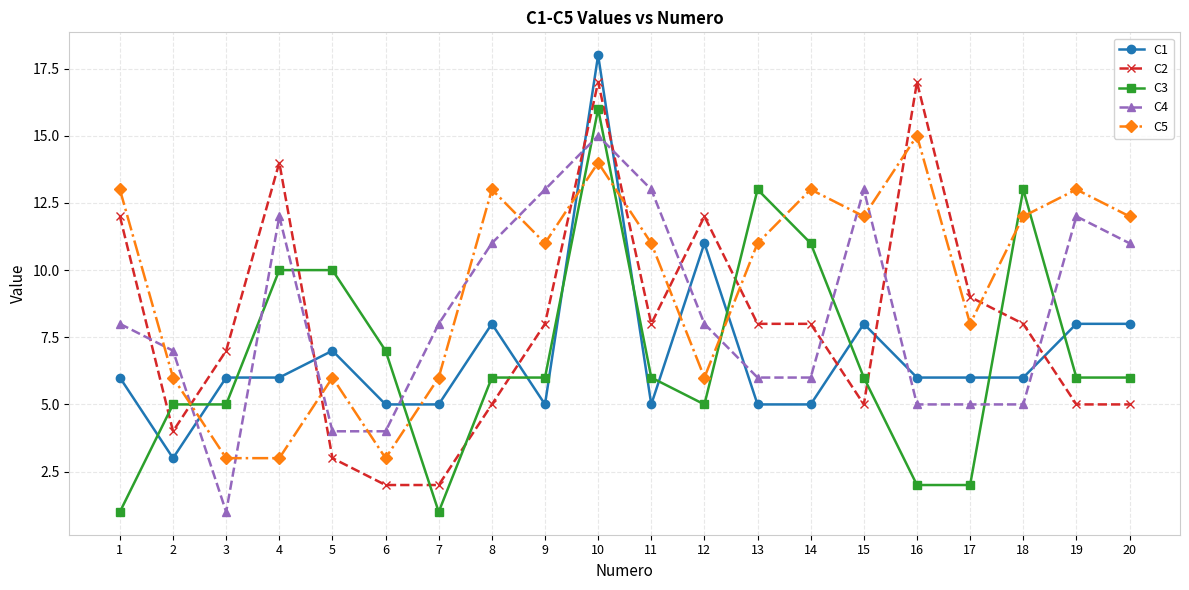

At which label does C4 reach its minimum?

3